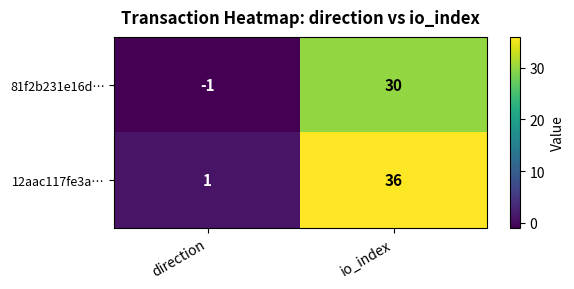

Which series changed the most between direction and io_index?

12aac117fe3a…